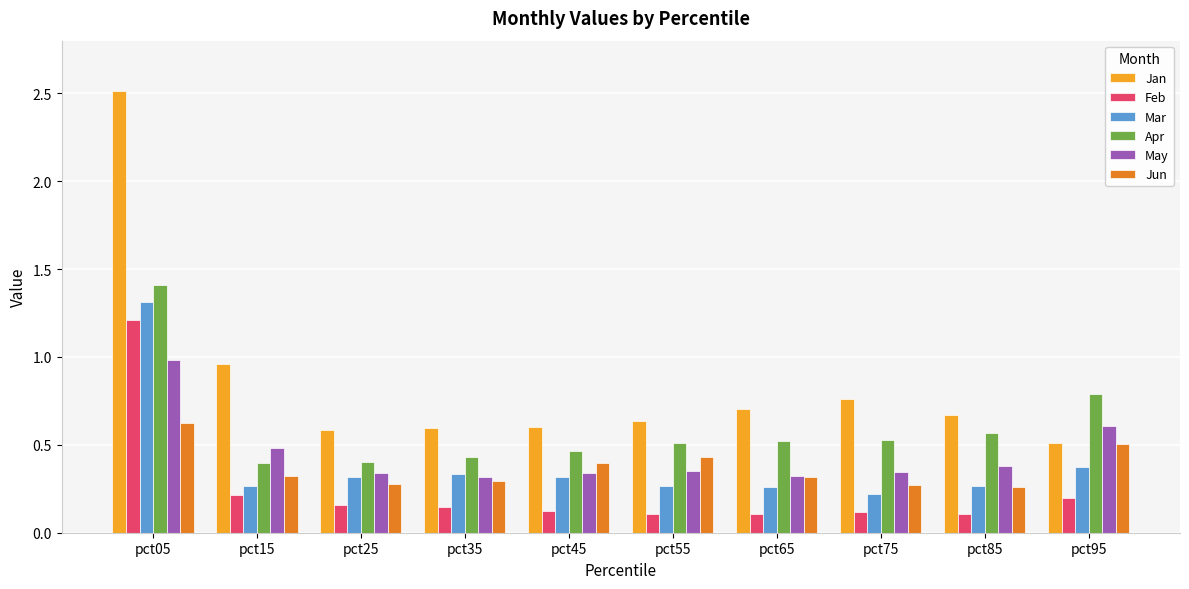

Rank the series by their maximum value, from lowest to highest.

Jun, May, Feb, Mar, Apr, Jan